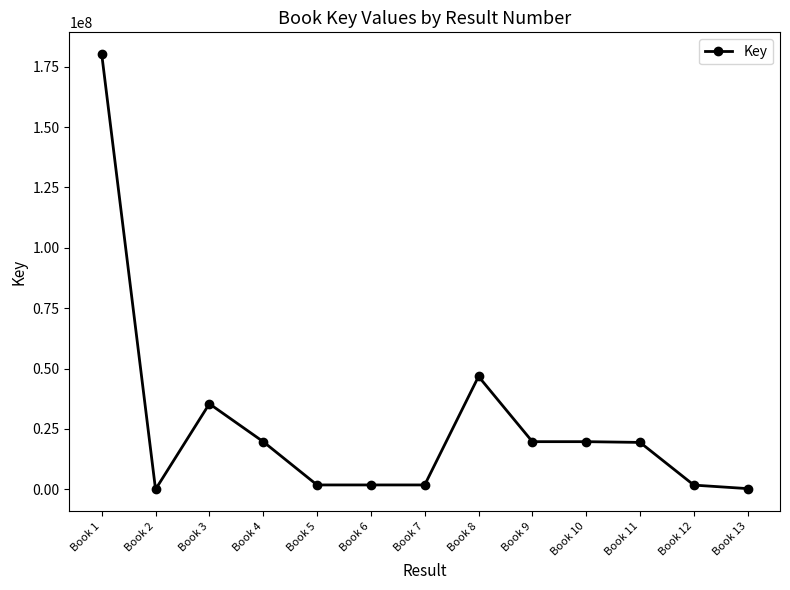

Is it true that the value at Book 11 is 19444956?

True